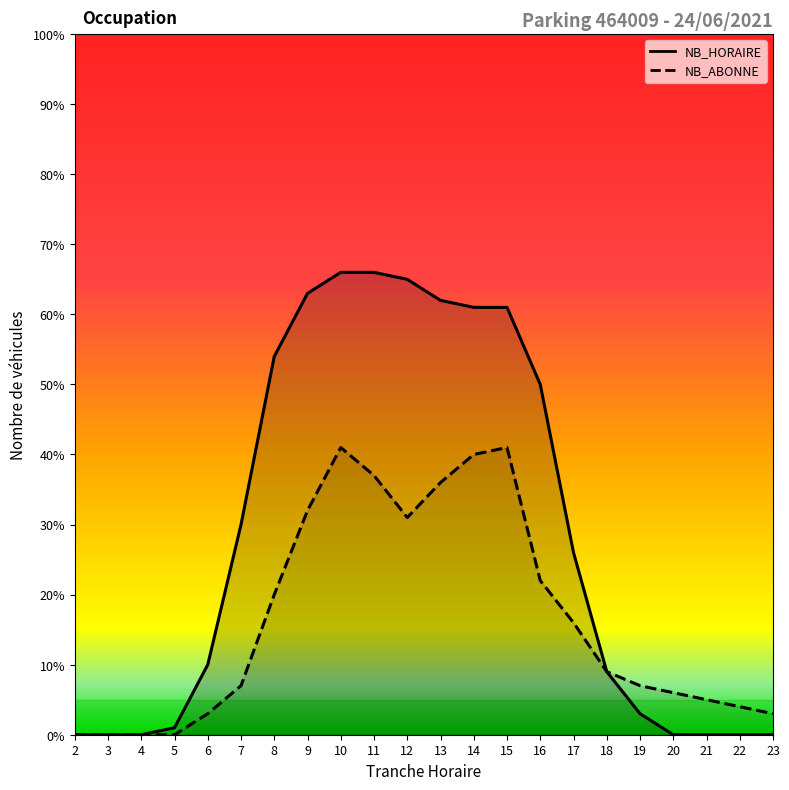

What is the maximum value for NB_ABONNE?

41.0